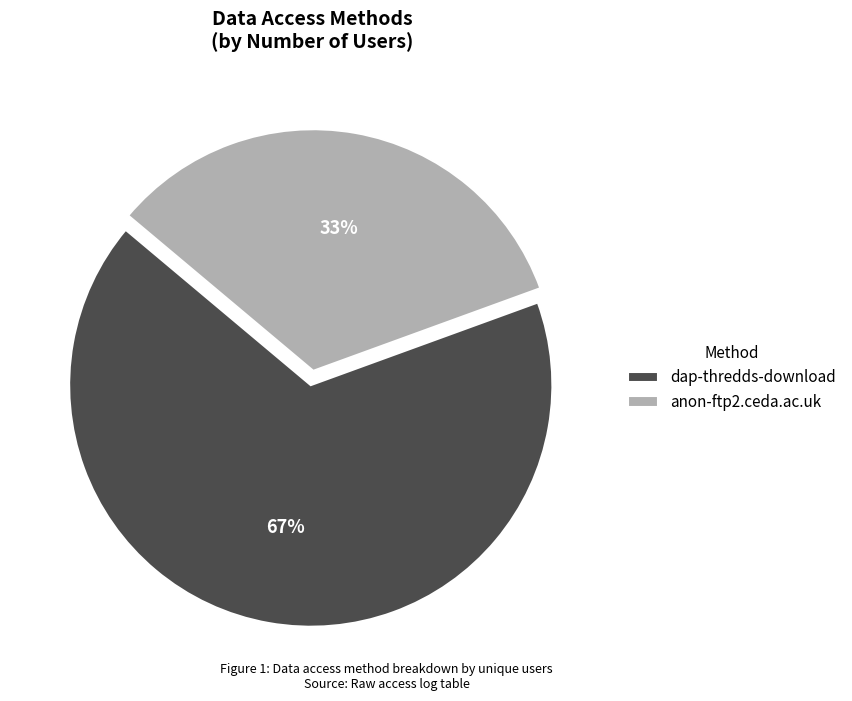

Do dap-thredds-download and anon-ftp2.ceda.ac.uk together represent more than half of the pie?

Yes